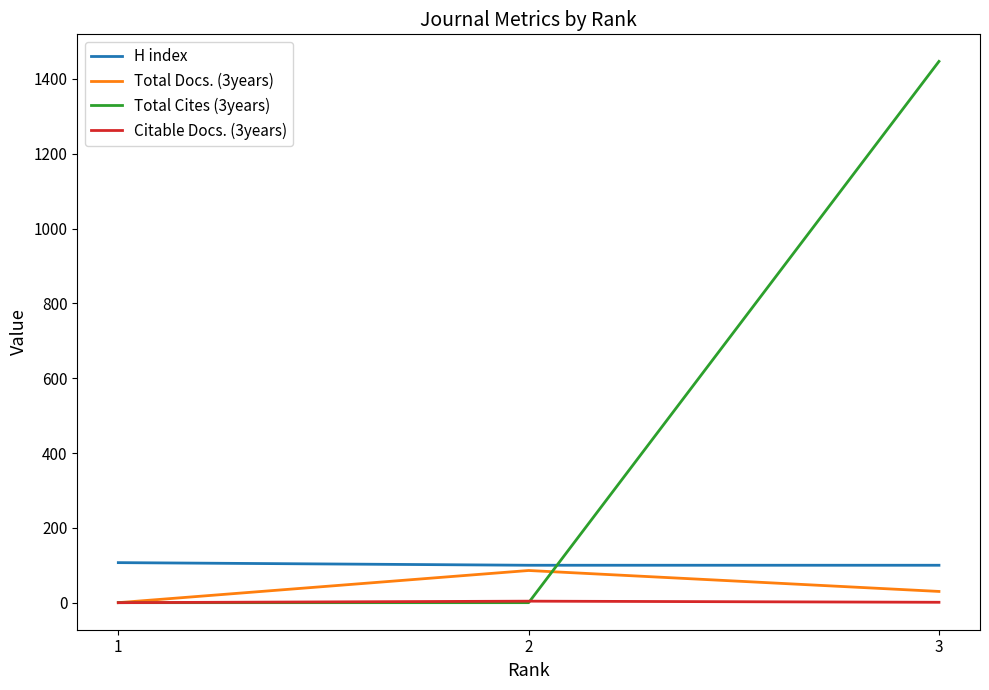

Which series has the widest spread of values?

Total Cites (3years)